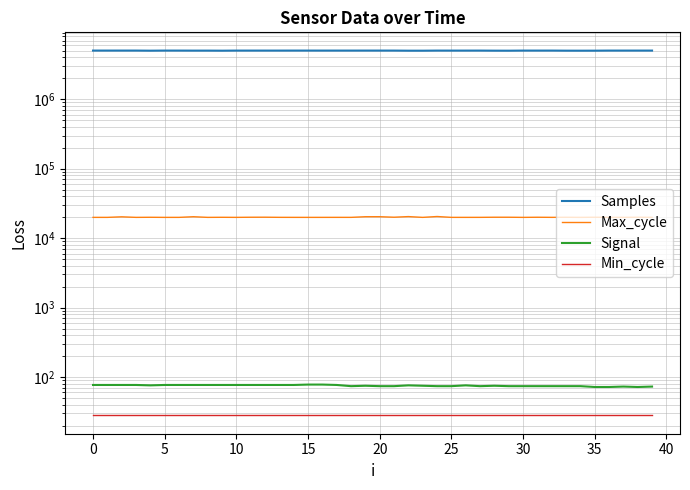

What is the spread (max minus min) of values at 19?

5015465